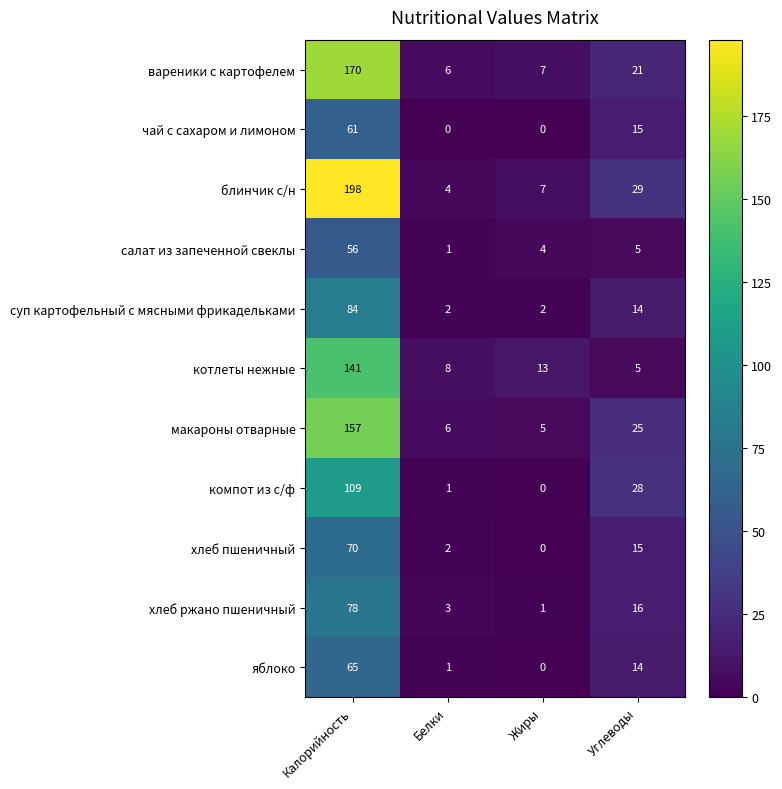

What is the average value of the котлеты нежные series?

42